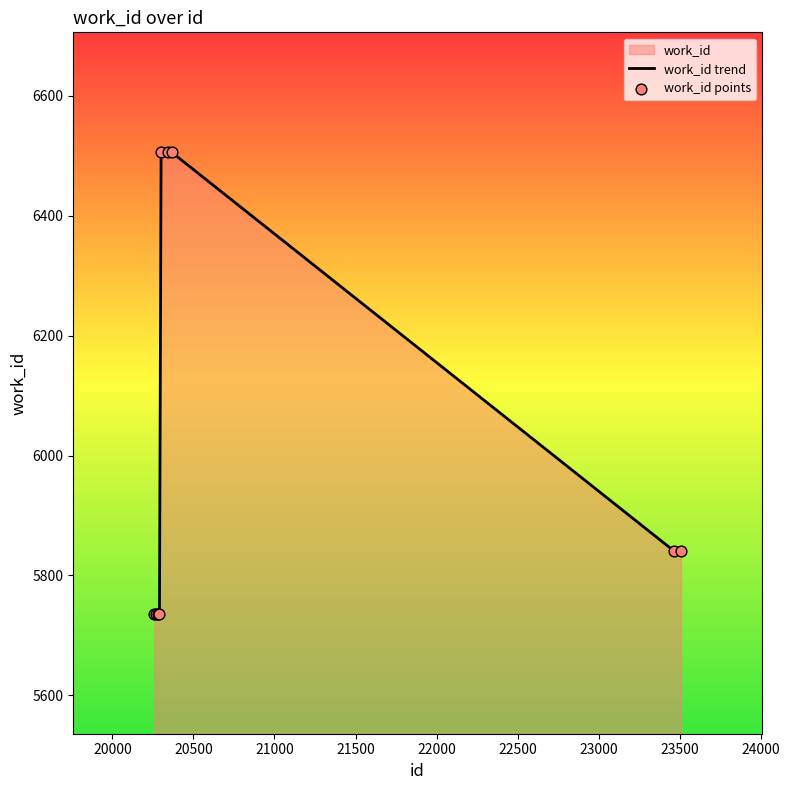

Which series reaches the maximum Y coordinate?

work_id trend